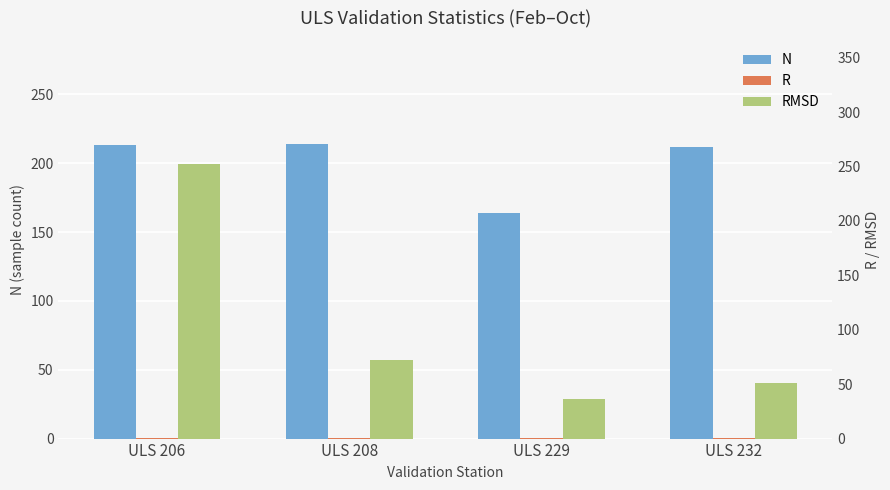

Where is N nearest to the value 189?

ULS 232